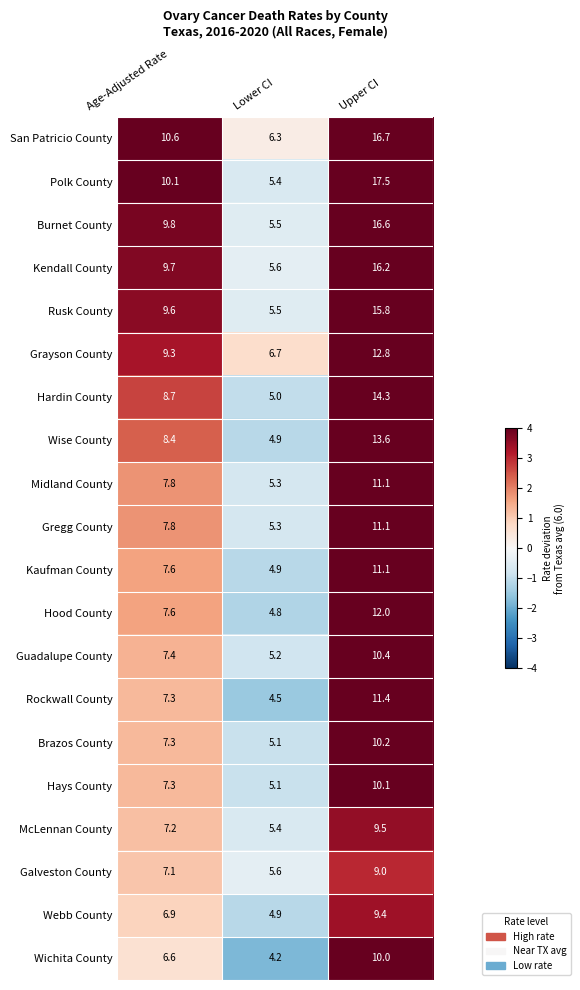

Count the number of data series in this chart.

20